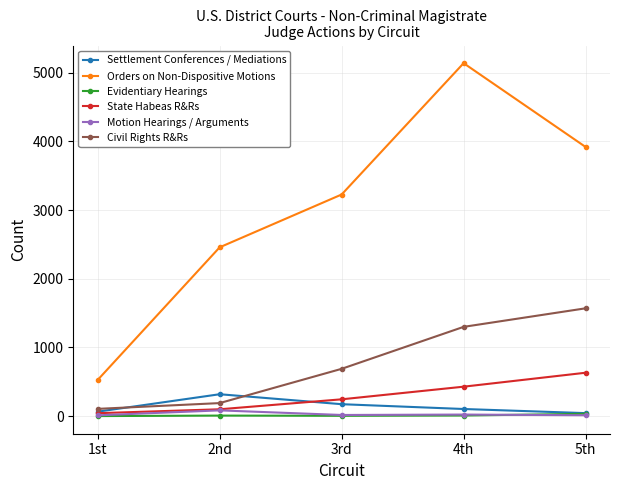

What is the label of the 2nd point from the right?

4th